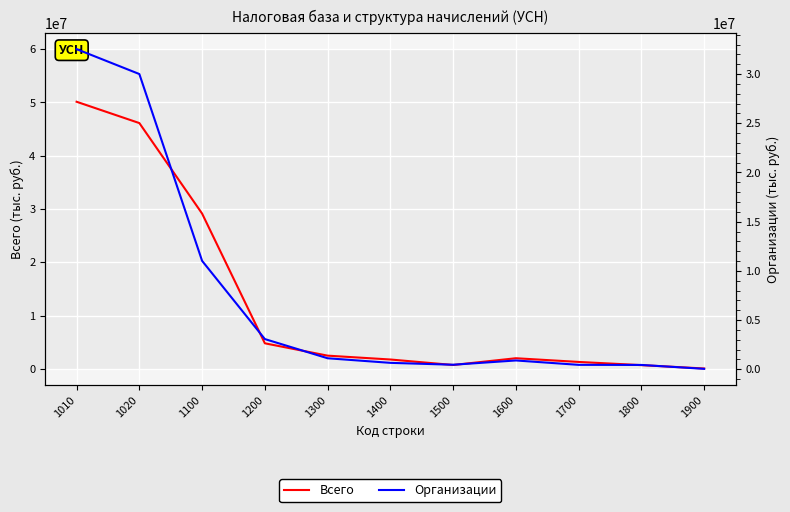

Where does the Всего series first go above 1990456?

1010